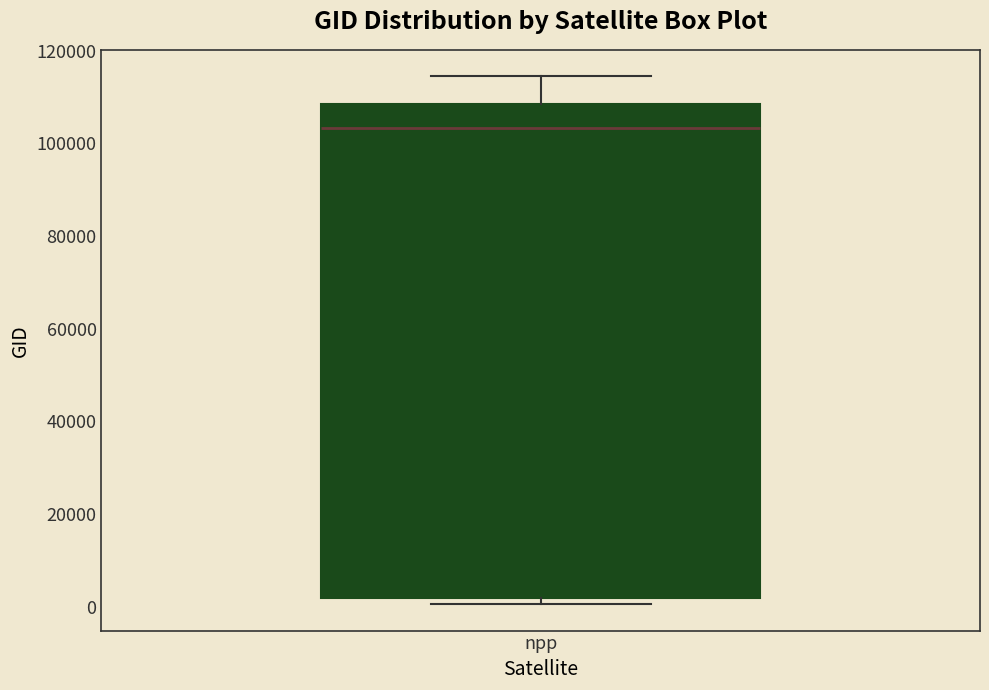

Read this box plot against the y-axis: the position of the median line, the range covered by the box, and the ends of both whiskers. The values are not printed on the chart, so give them approximately, as read against the axis.

median 104000, box 2000 to 108000, whiskers 0 to 114000